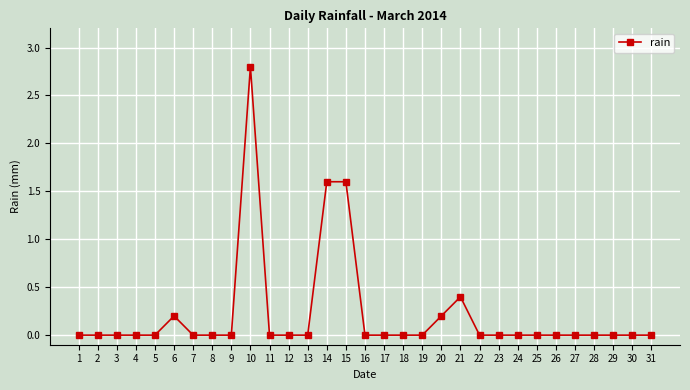

What is the sum of all values?

6.8